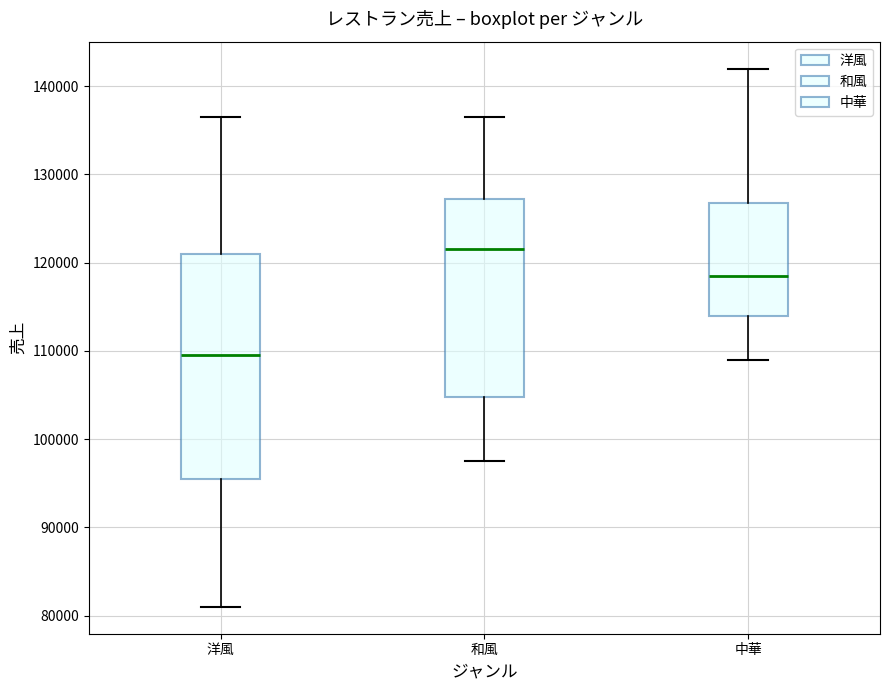

Comparing the boxes themselves (not the whiskers), which one is the tallest?

洋風